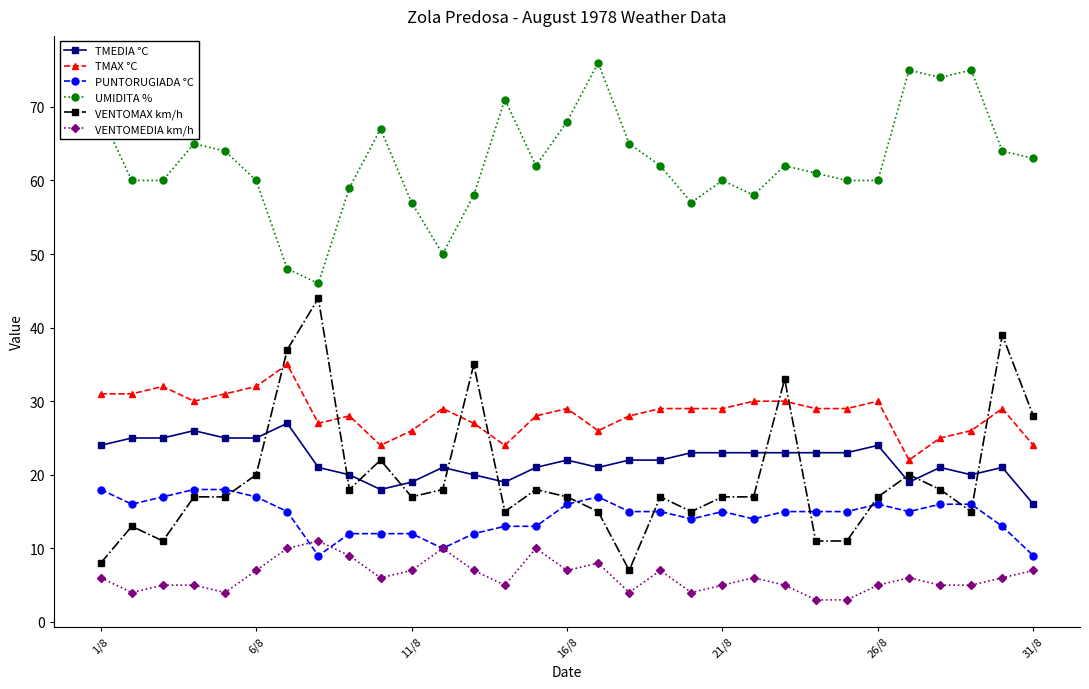

How many intersections are there between VENTOMAX km/h and TMAX °C?

7